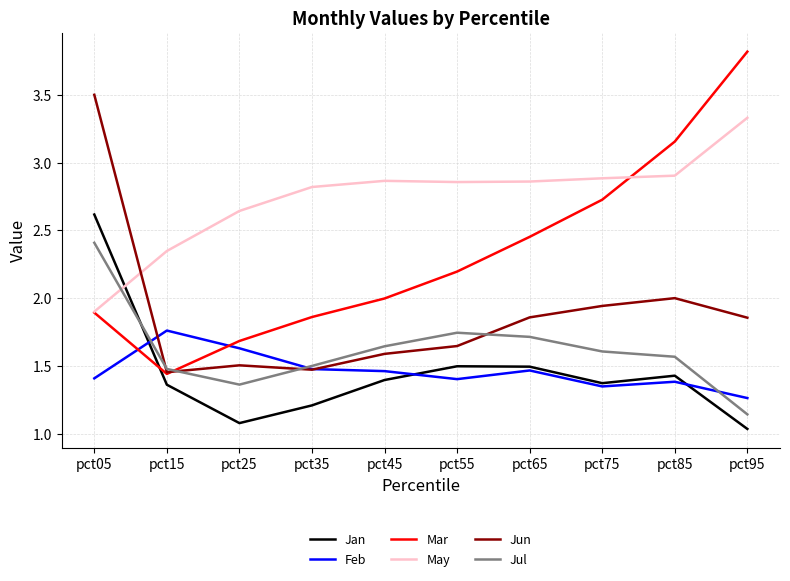

Which series has the widest spread of values?

Mar